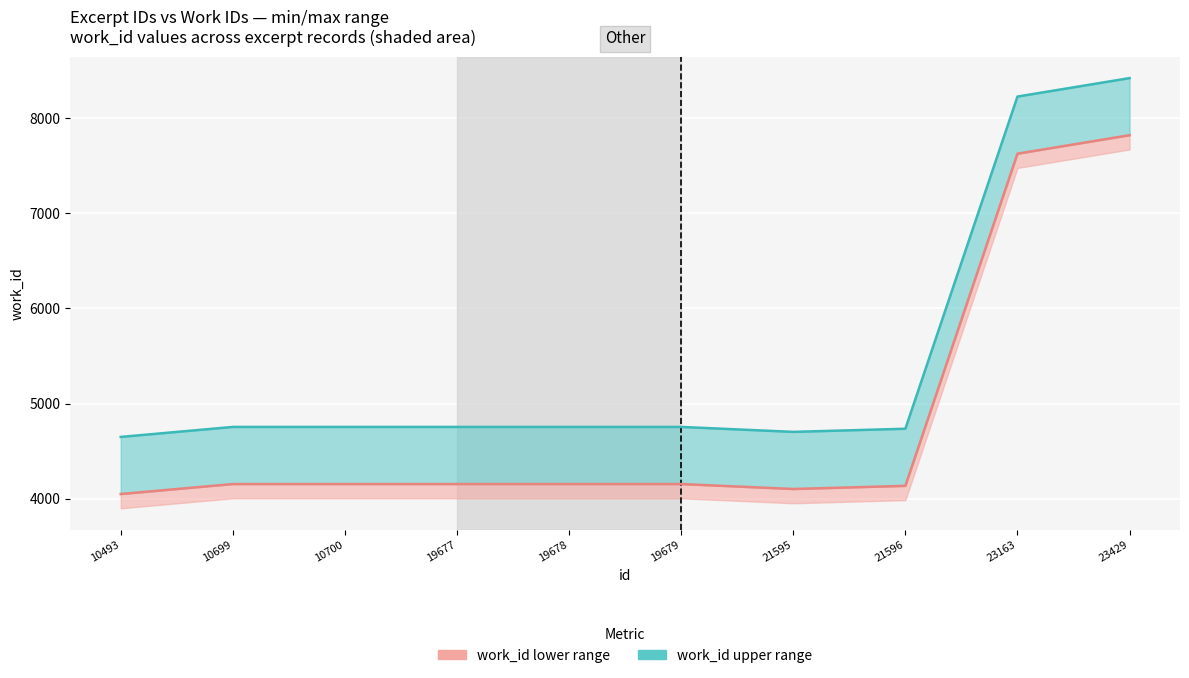

True or false: work_id (upper) has a value of 1482 at 21596.

False